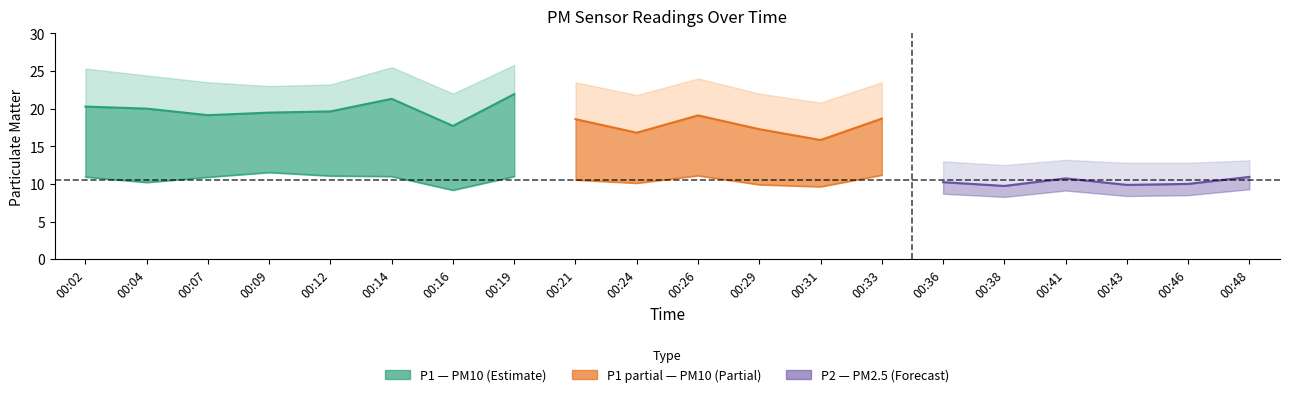

Rank the categories by P2 value from lowest to highest.

00:16, 00:31, 00:38, 00:43, 00:29, 00:46, 00:24, 00:04, 00:36, 00:21, 00:41, 00:07, 00:02, 00:48, 00:14, 00:19, 00:12, 00:26, 00:33, 00:09